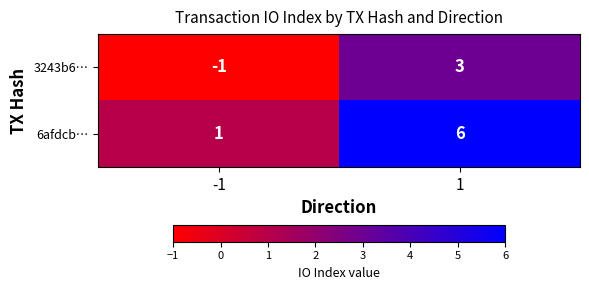

Reading left to right, list all the values displayed in this chart.

3243b6…: -1	3
6afdcb…: 1	6